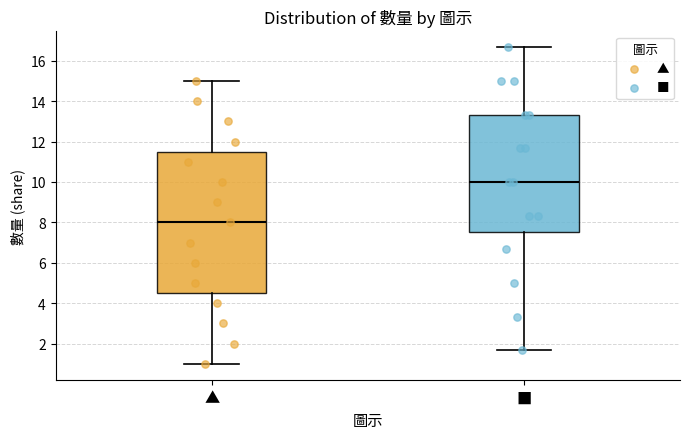

Comparing the boxes themselves (not the whiskers), which one is the tallest?

▲